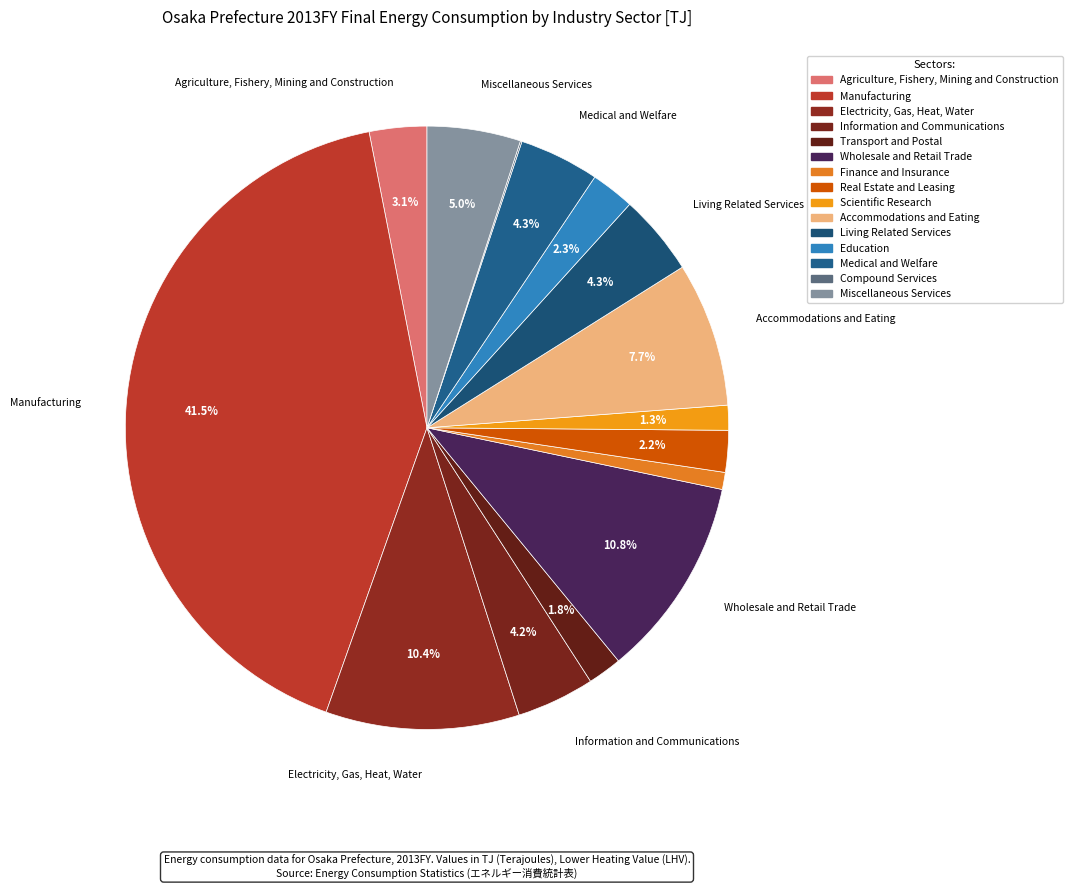

What is the smallest slice in the pie chart?

Compound Services